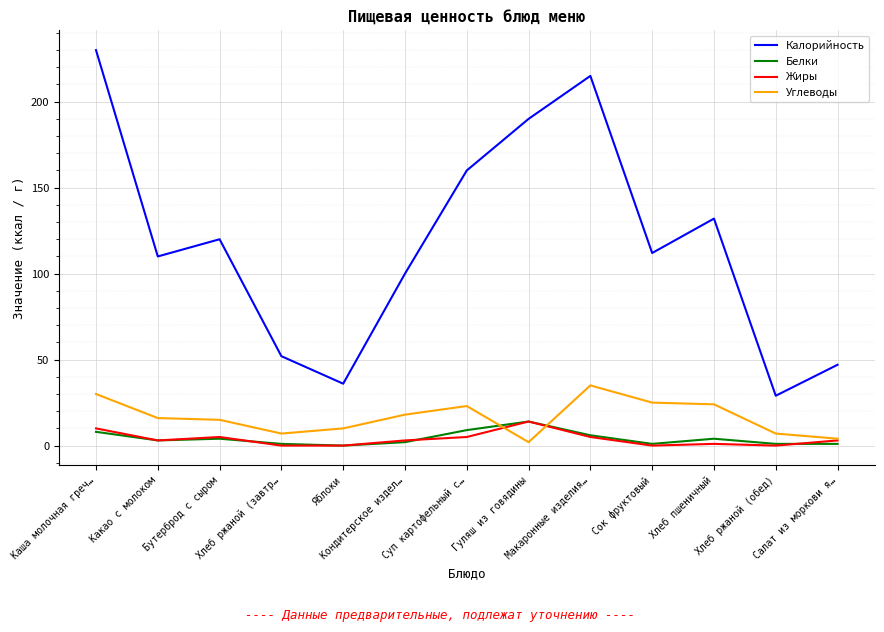

What is the maximum value for Калорийность?

230